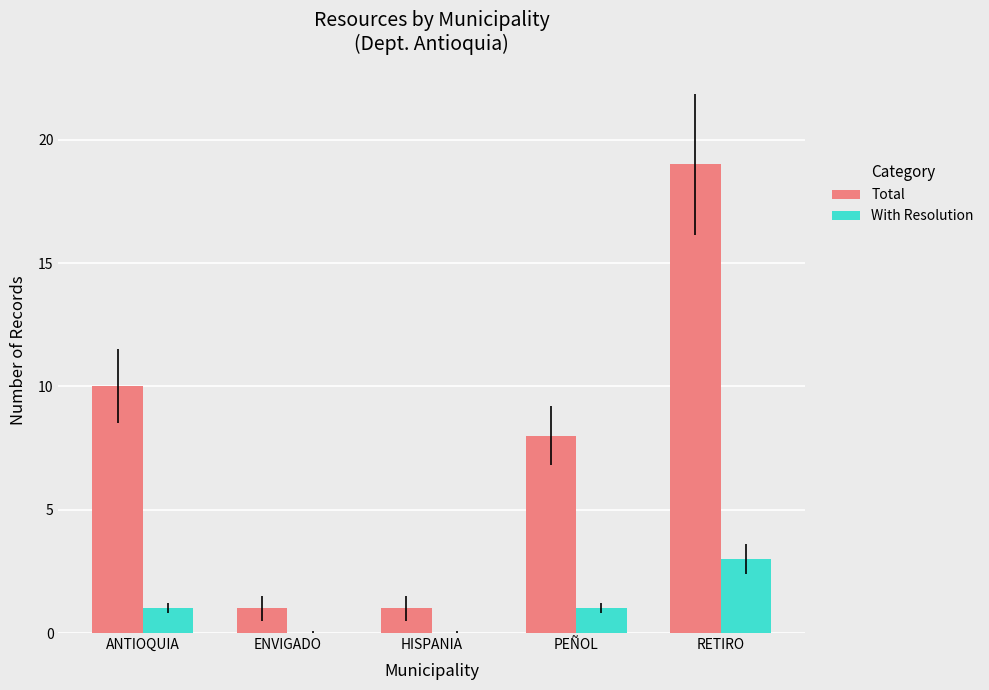

What is the difference between the With Resolution values at ANTIOQUIA and ENVIGADO?

1